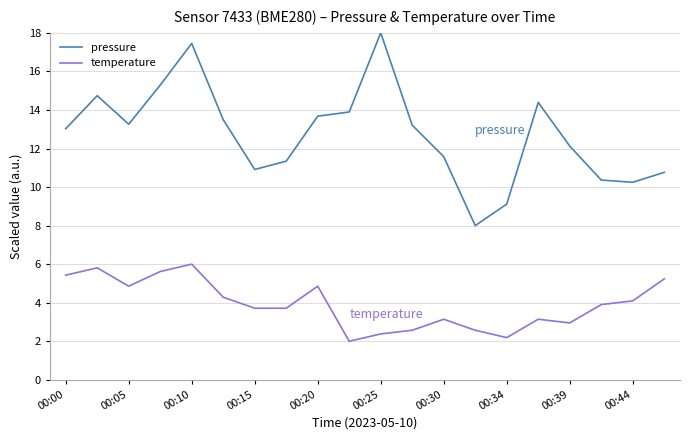

Which series has the largest total across all categories?

pressure